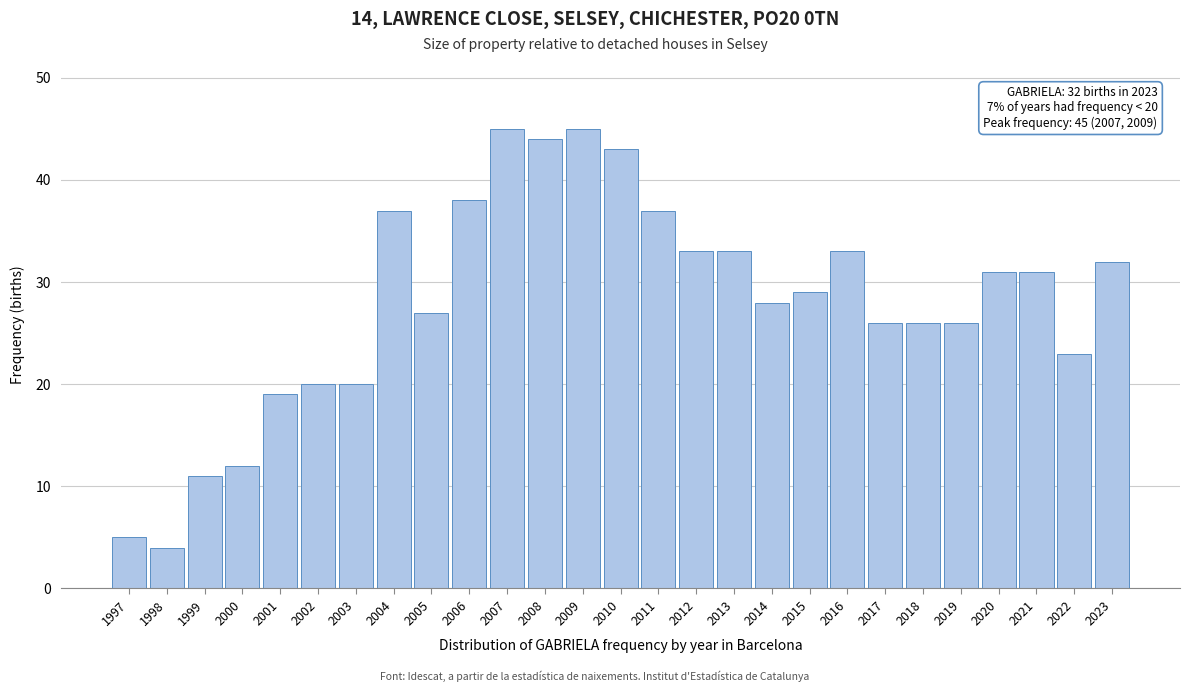

Reading left to right, transcribe all the data shown in this chart.

1997=5	1998=4	1999=11	2000=12	2001=19	2002=20	2003=20	2004=37	2005=27	2006=38	2007=45	2008=44	2009=45	2010=43	2011=37	2012=33	2013=33	2014=28	2015=29	2016=33	2017=26	2018=26	2019=26	2020=31	2021=31	2022=23	2023=32